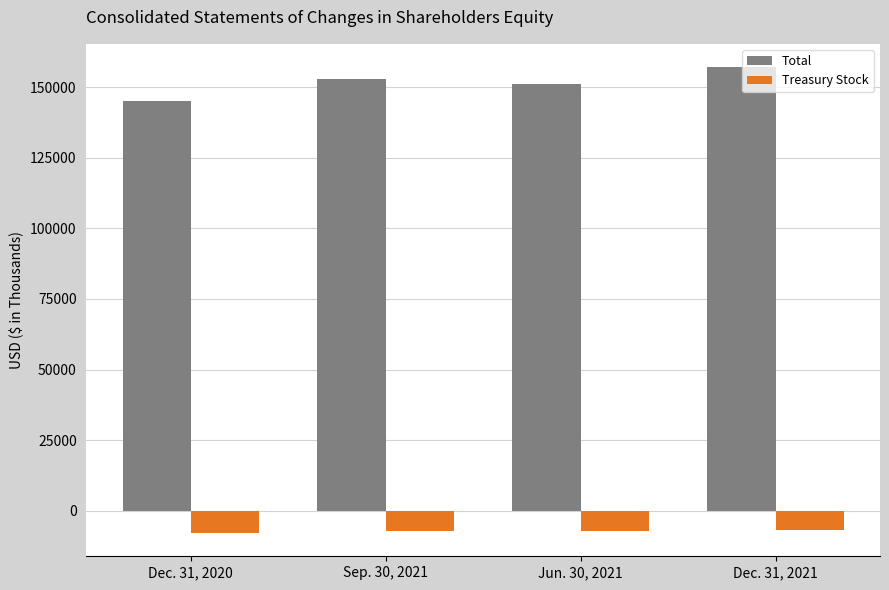

At how many categories does at least one series exceed 57706?

4